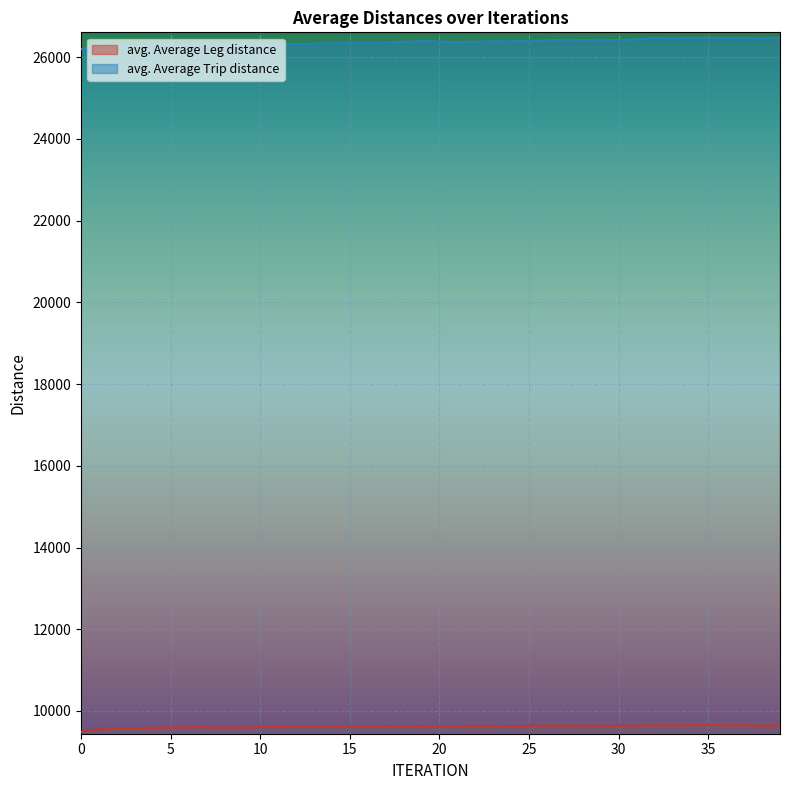

Reading right to left, what are all the values shown in this chart?

avg. Average Leg distance: 9649.1	9640.0	9651.1	9647.4	9655.1	9649.5	9648.3	9650.4	9641.4	9636.3	9636.4	9641.6	9641.2	9643.3	9634.2	9629.9	9633.0	9637.1	9628.2	9626.2	9634.9	9626.6	9627.9	9621.5	9626.6	9618.4	9615.1	9611.7	9605.8	9608.0	9597.3	9596.1	9601.9	9603.0	9597.6	9588.9	9577.2	9566.4	9549.9	9490.4
avg. Average Trip distance: 26476.7	26457.3	26476.8	26465.9	26474.2	26471.7	26460.9	26472.7	26436.9	26417.3	26425.5	26420.9	26423.8	26414.1	26396.6	26386.4	26389.6	26379.6	26364.9	26383.6	26392.6	26376.3	26360.5	26350.5	26347.9	26340.9	26334.7	26318.2	26308.1	26310.7	26296.5	26290.9	26294.5	26308.6	26288.9	26295.0	26271.5	26243.0	26258.1	26195.0